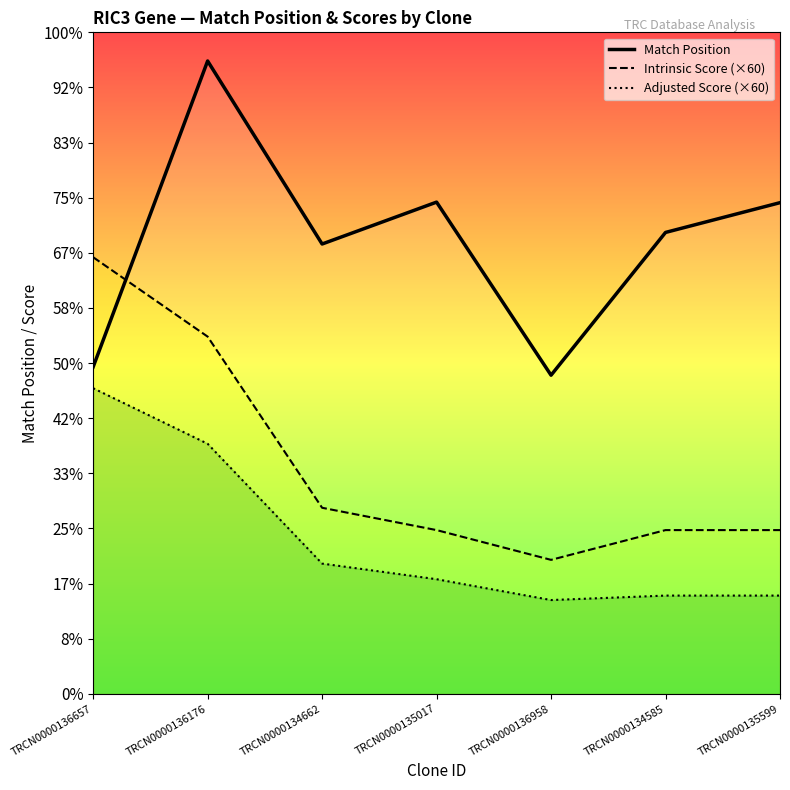

Between TRCN0000135017 and TRCN0000136657, which is larger?

TRCN0000135017